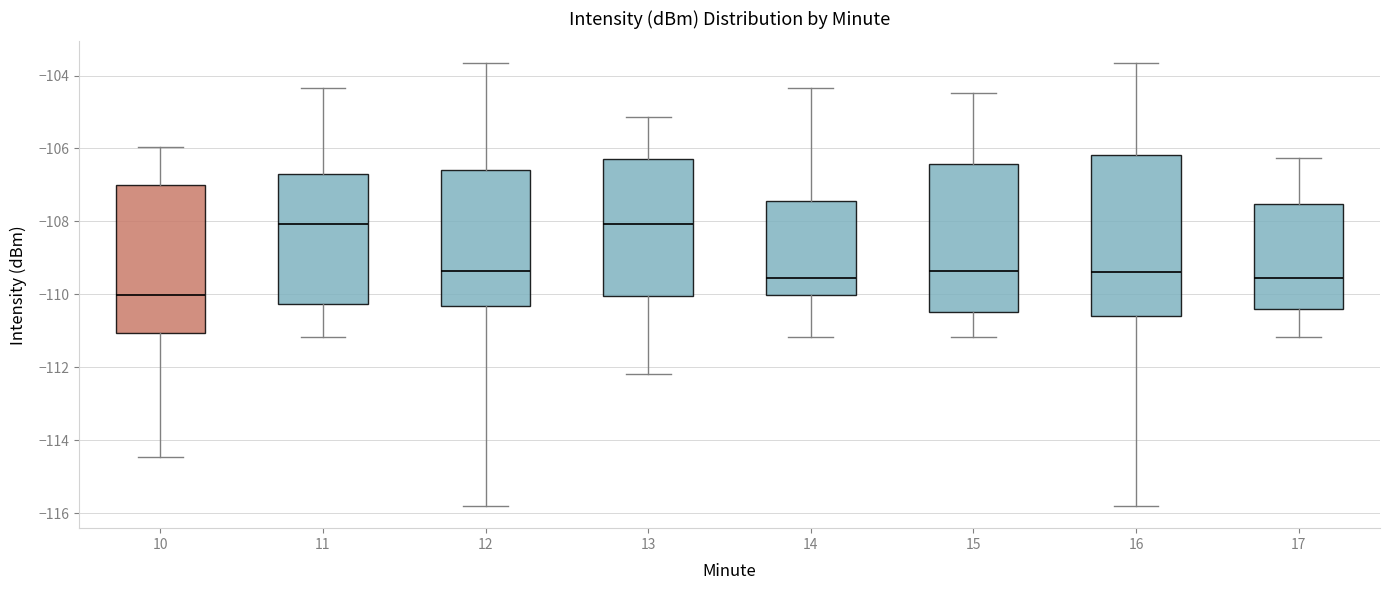

Reading left to right, read every box against the y-axis: the position of its median line, the range the box covers, and the ends of its whiskers. The values are not printed on the chart, so give them approximately, as read against the axis.

10: median -110.0, box -111.0 to -107.0, whiskers -114.4 to -106.0
11: median -108.0, box -110.2 to -106.6, whiskers -111.2 to -104.4
12: median -109.4, box -110.4 to -106.6, whiskers -115.8 to -103.6
13: median -108.0, box -110.0 to -106.2, whiskers -112.2 to -105.2
14: median -109.6, box -110.0 to -107.4, whiskers -111.2 to -104.4
15: median -109.4, box -110.4 to -106.4, whiskers -111.2 to -104.4
16: median -109.4, box -110.6 to -106.2, whiskers -115.8 to -103.6
17: median -109.6, box -110.4 to -107.6, whiskers -111.2 to -106.2